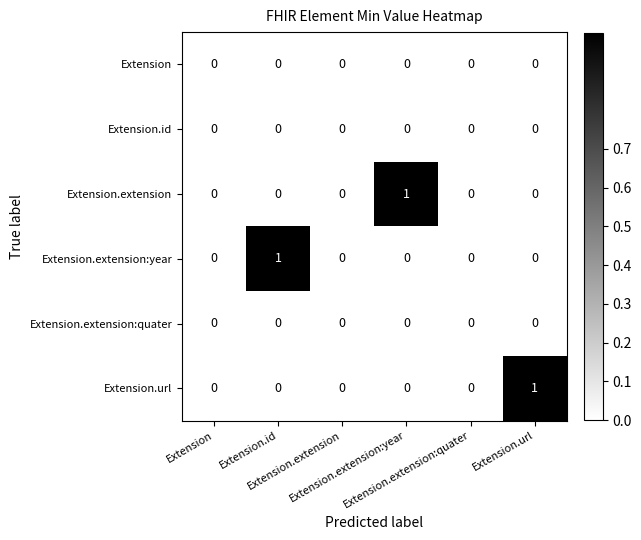

At which category is the sum across all series the highest?

Extension.id